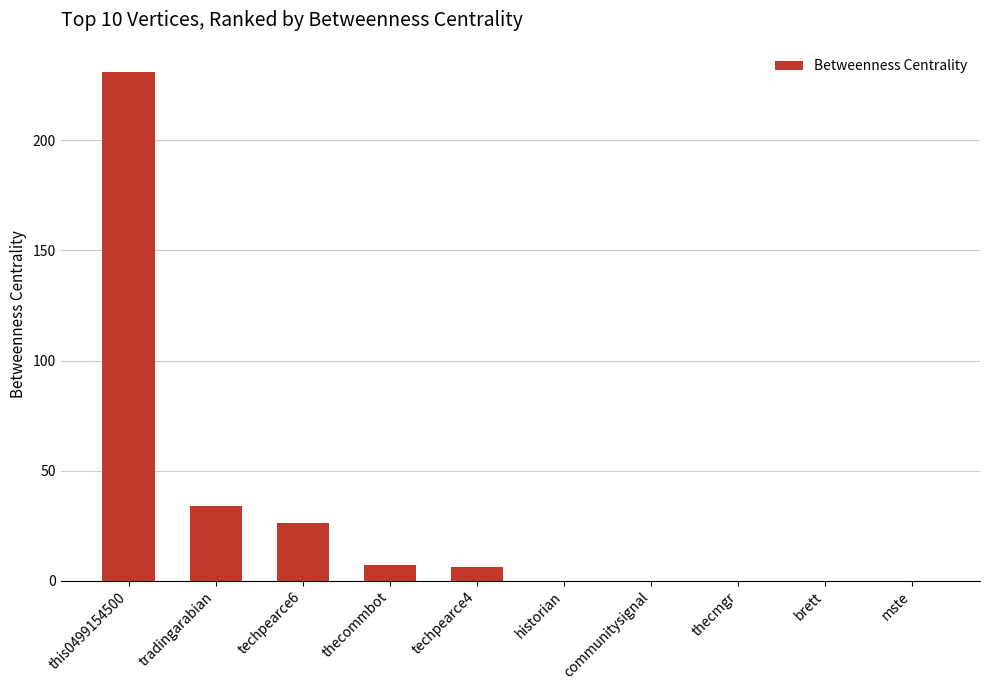

What value does the data have at tradingarabian, to the nearest 50?

50